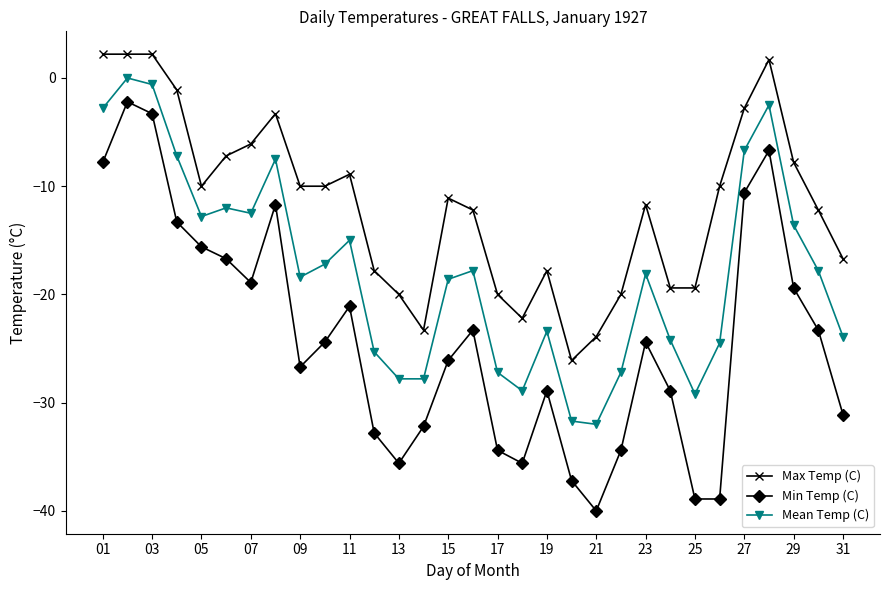

What is the value of the Min Temp (C) point at the 8th from the left?

-11.7